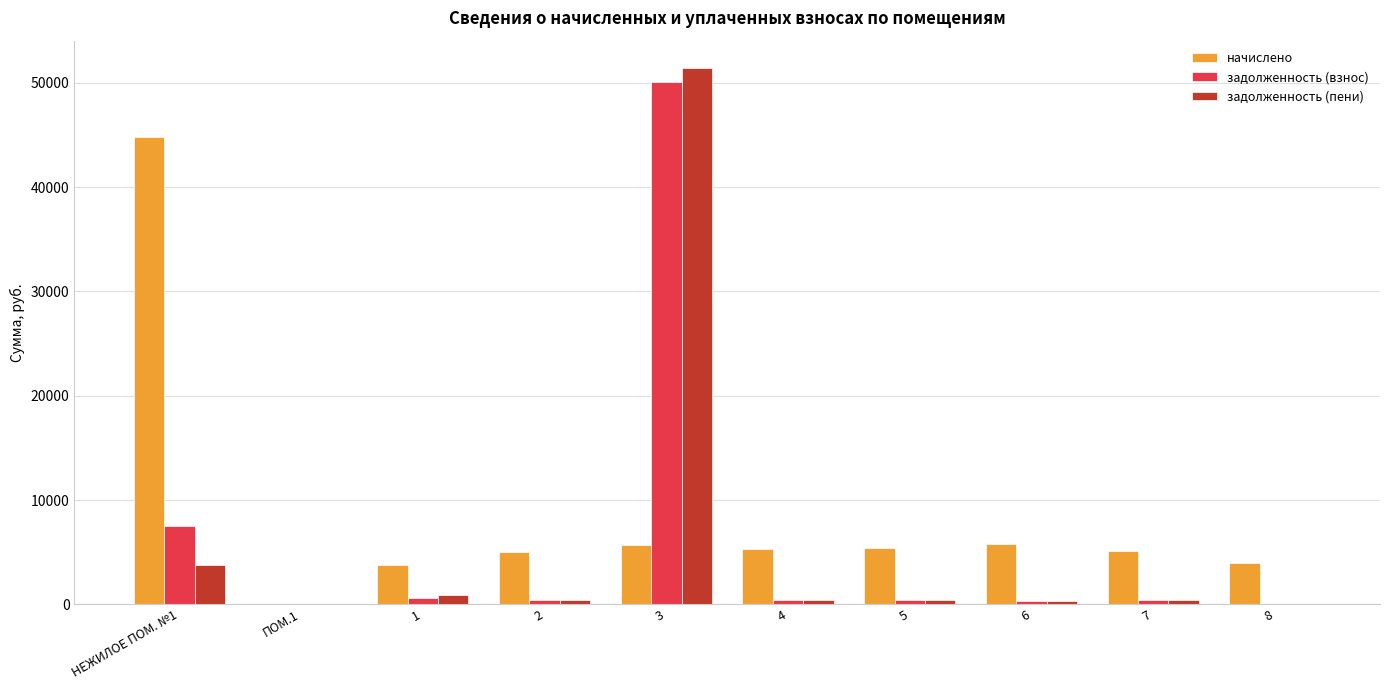

What is the maximum value for задолженность (взнос)?

50040.7